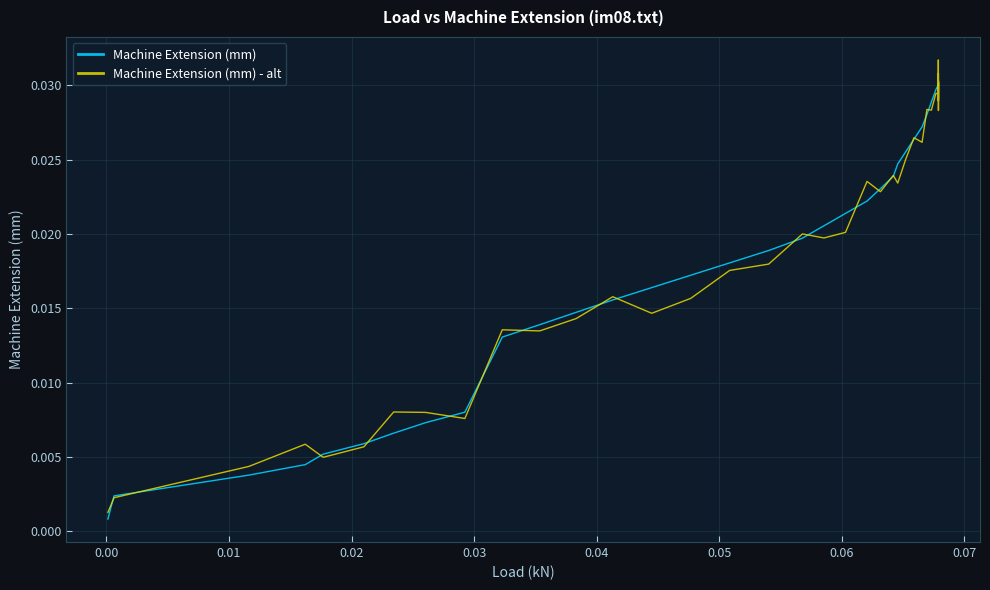

List the series in order of their peak value, highest first.

Machine Extension (mm) - alt, Machine Extension (mm)